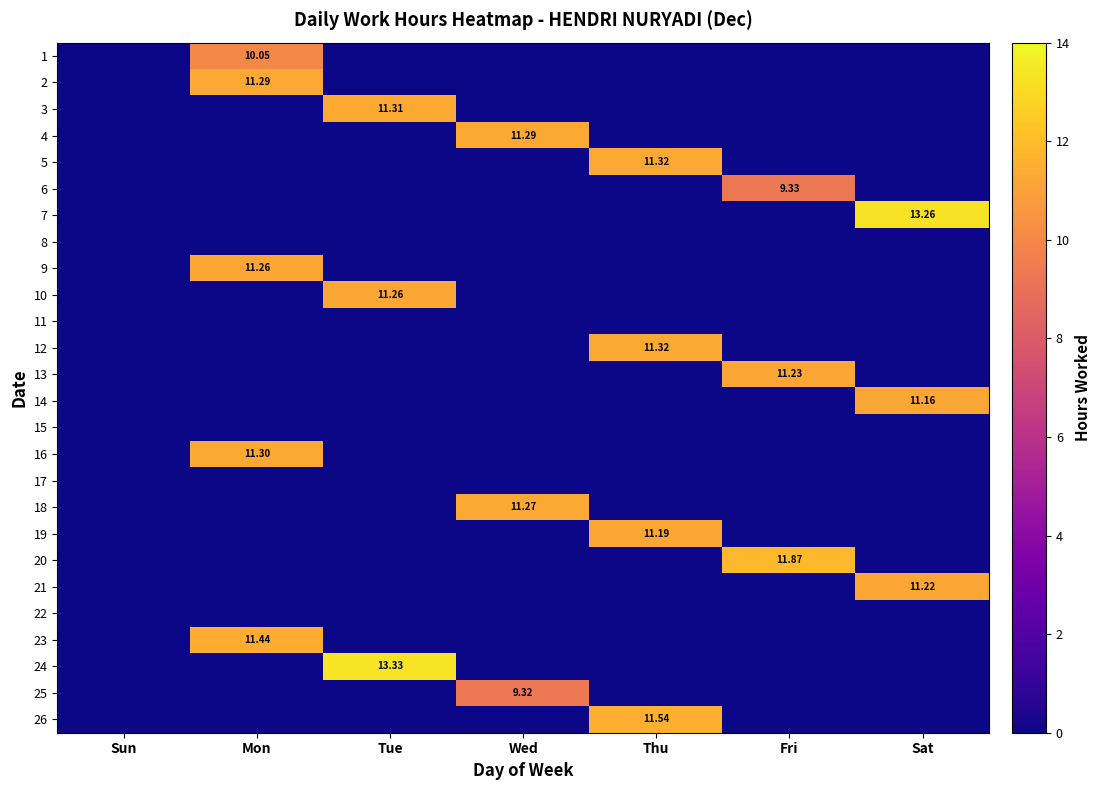

What is the difference between the highest and lowest values at Tue?

13.3